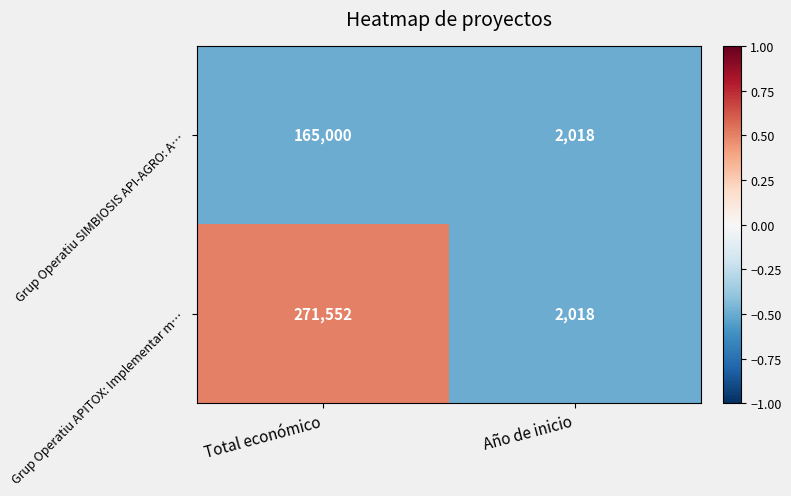

Is it true that Grup Operatiu APITOX: Implementar m… equals 2018 at Año de inicio?

True